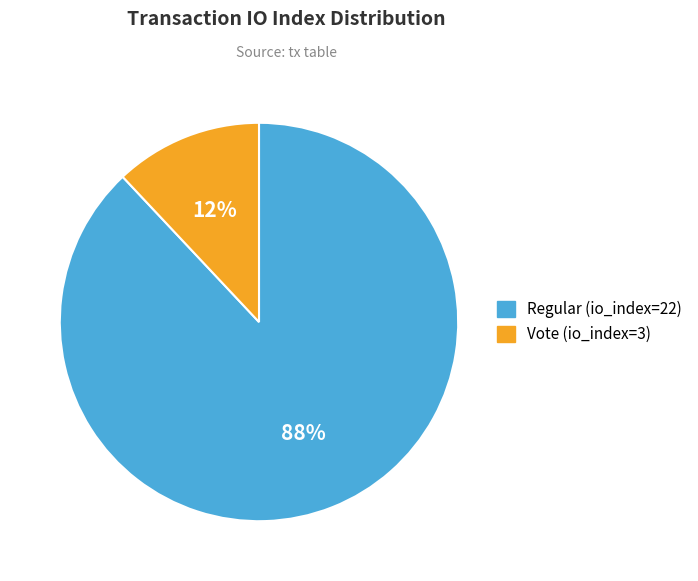

Do Vote (io_index=3) and Regular (io_index=22) together represent more than half of the pie?

Yes